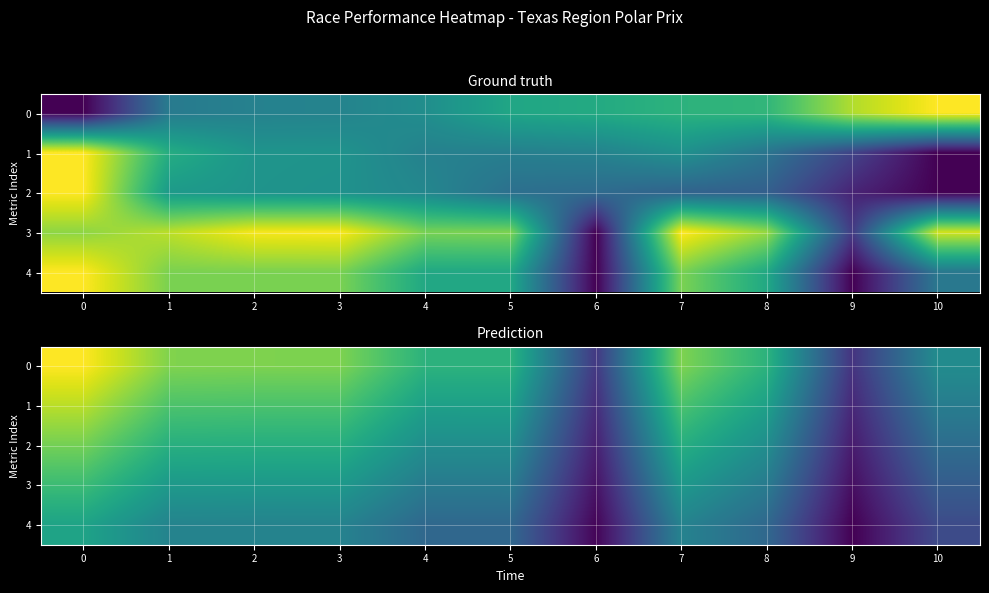

At 3, list the series in order from smallest to largest.

4, 3, 2, 1, 0